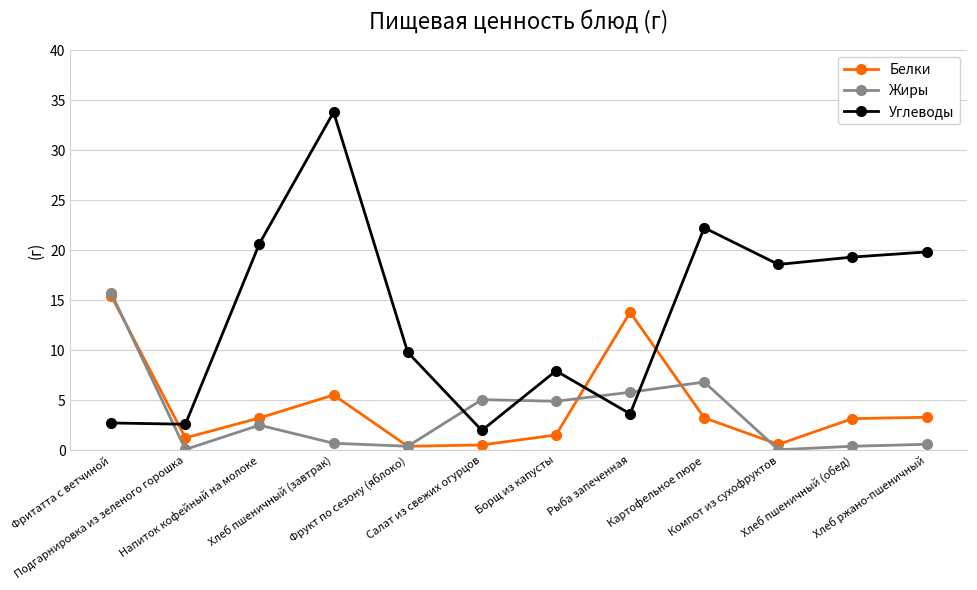

What is the value of the Белки point at the 8th from the left?

13.8